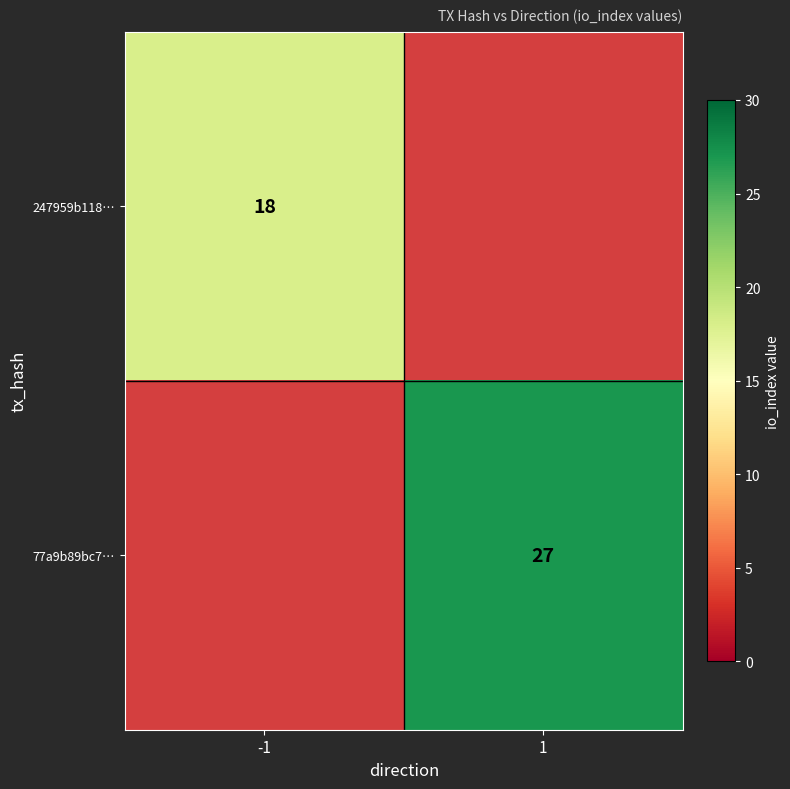

Is the value of 77a9b89bc7… at 1 greater than the value of 247959b118… at -1?

Yes